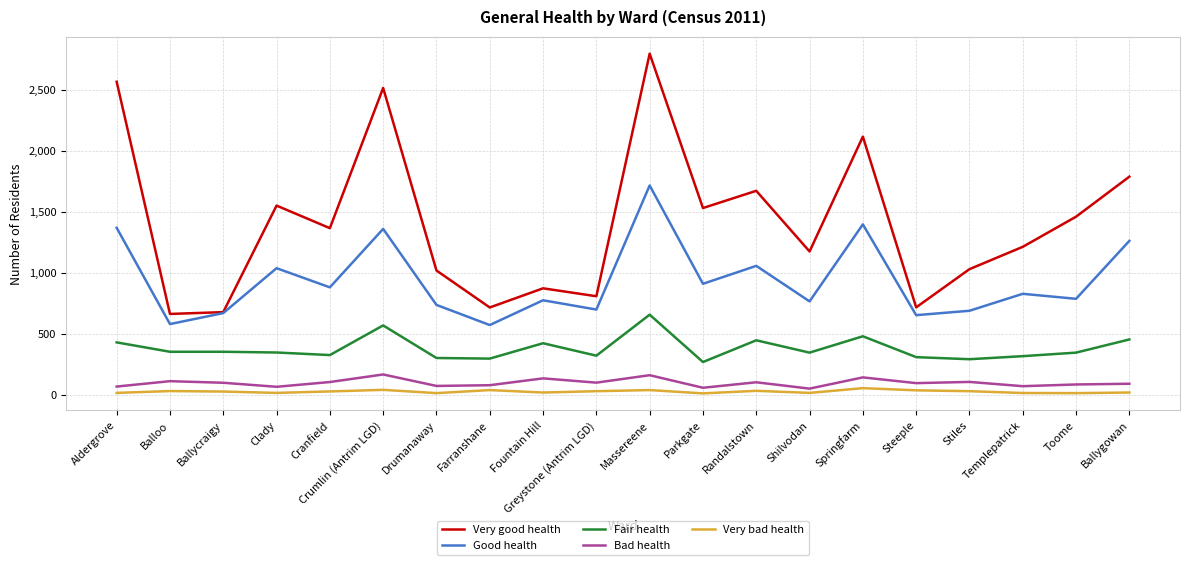

True or false: Very bad health and Good health intersect in this chart.

False